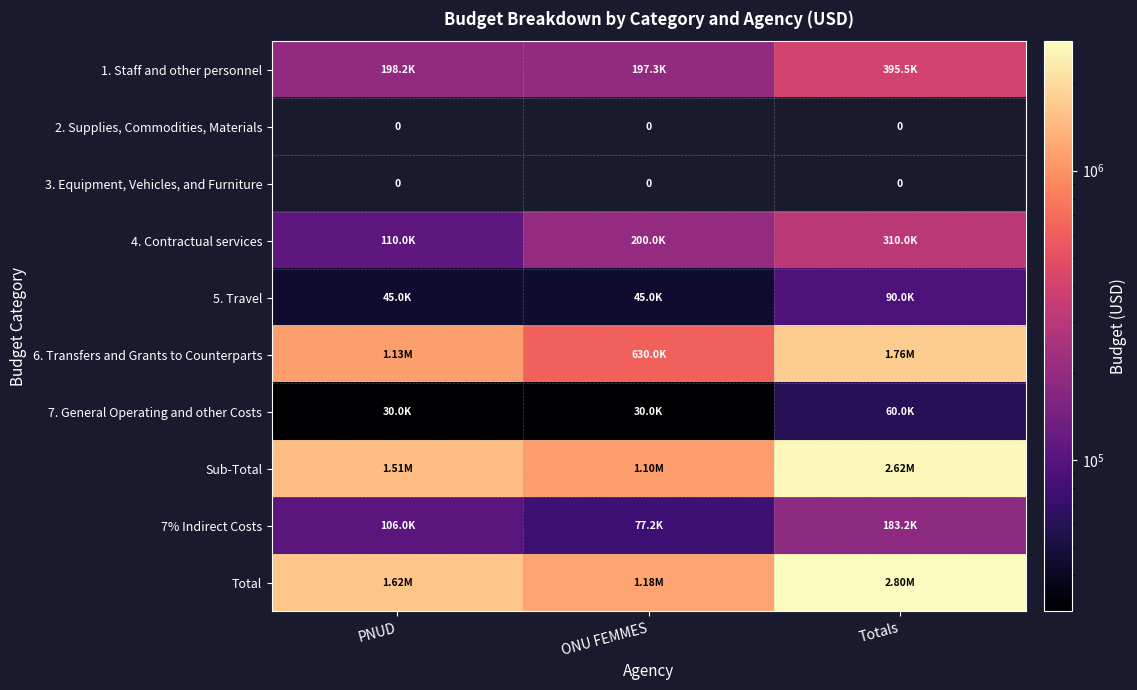

At which category does the chart reach its minimum across all series?

PNUD